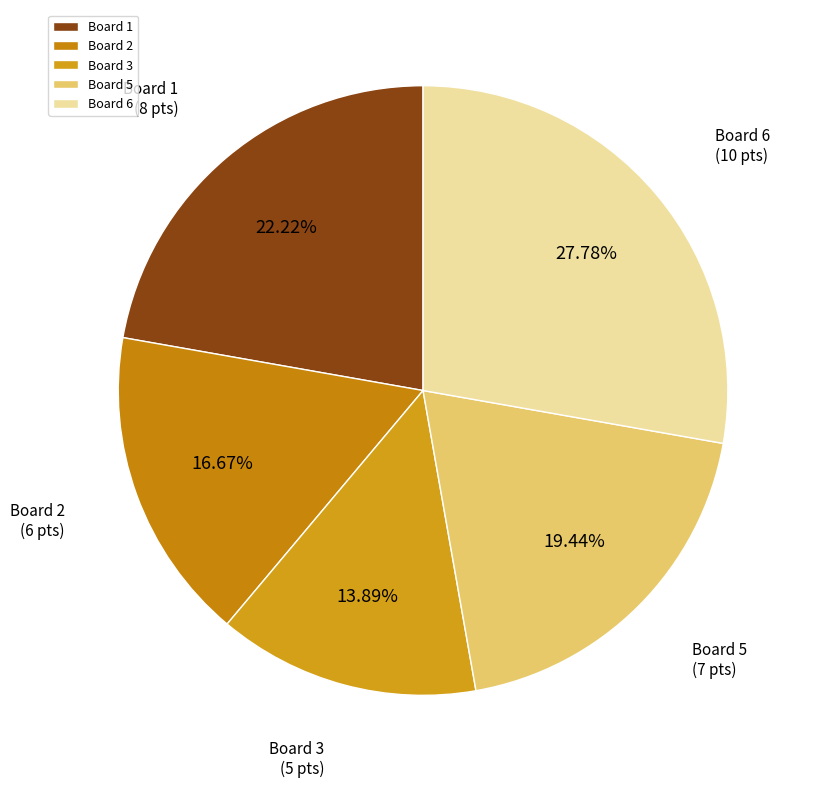

How much of the chart is everything except Board 2?

83.3%